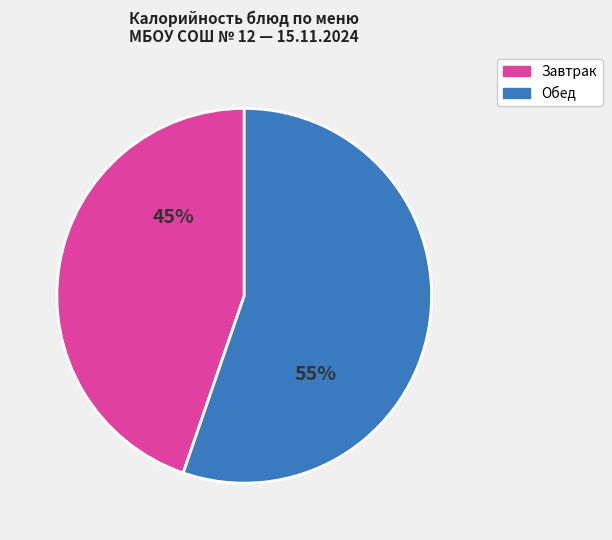

Is Обед the majority of the pie?

Yes